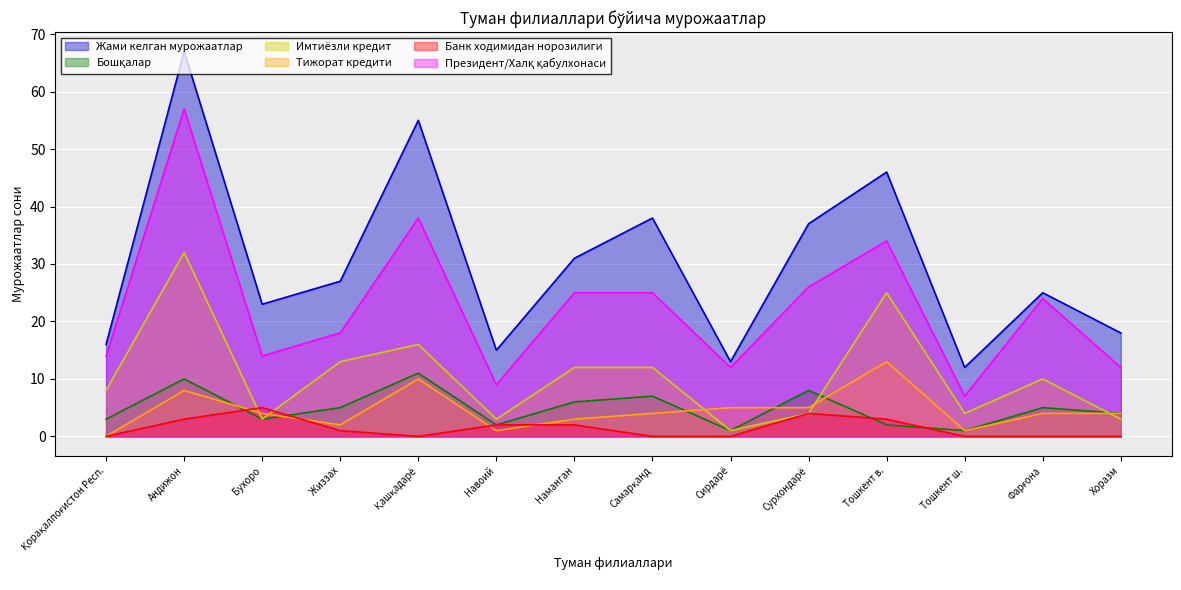

At which label does Президент/Халқ қабулхонаси reach its peak?

Андижон